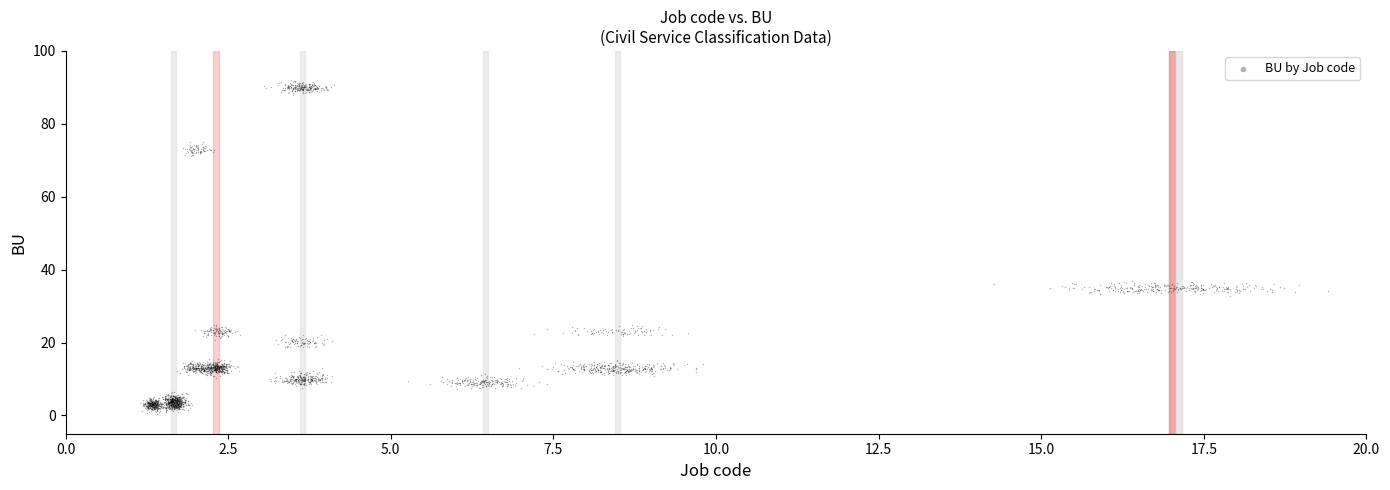

What is the range of Y values (max minus min)?

91.8